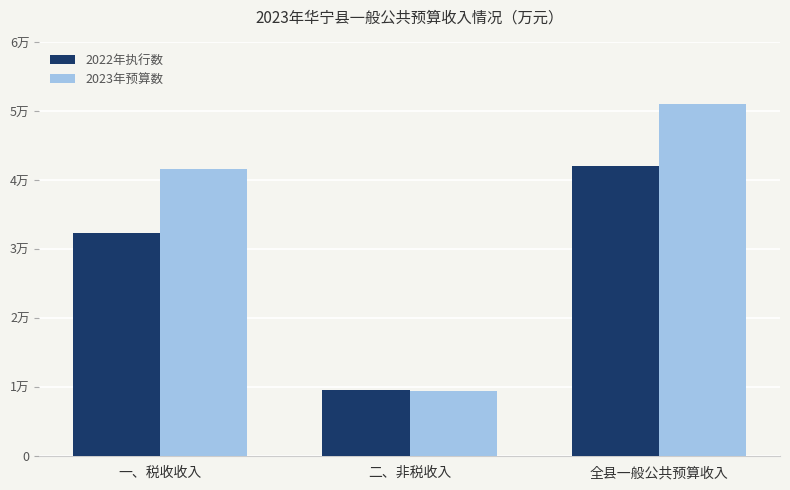

What is the value of the 2022年执行数 bar at the 3rd from the left?

42042